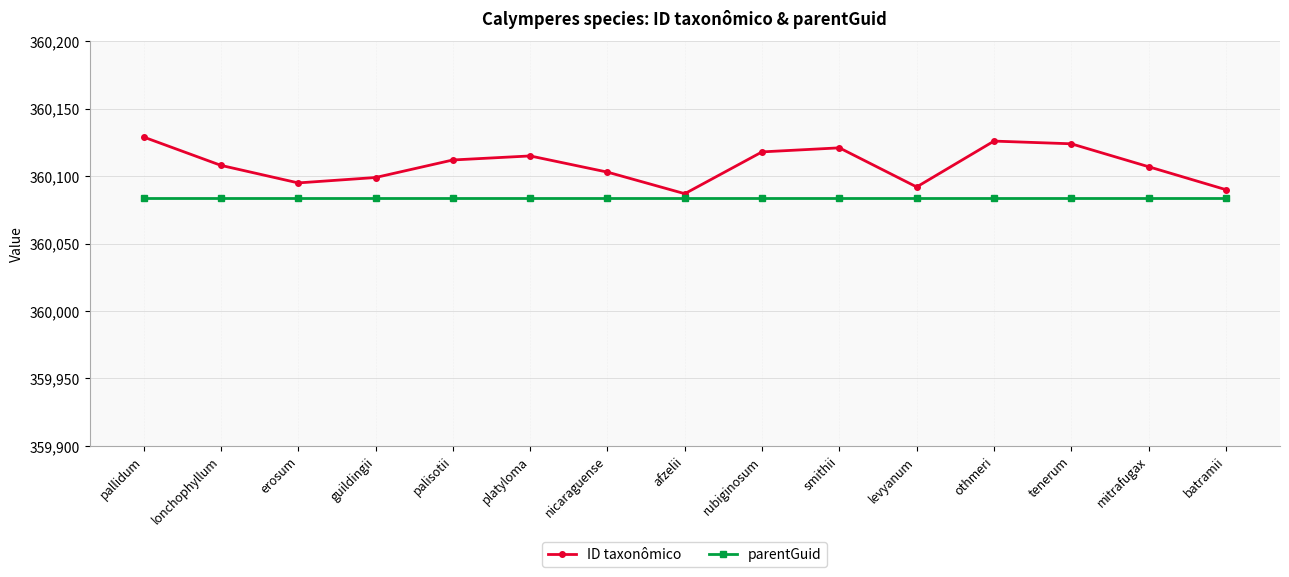

True or false: parentGuid and ID taxonômico intersect in this chart.

False